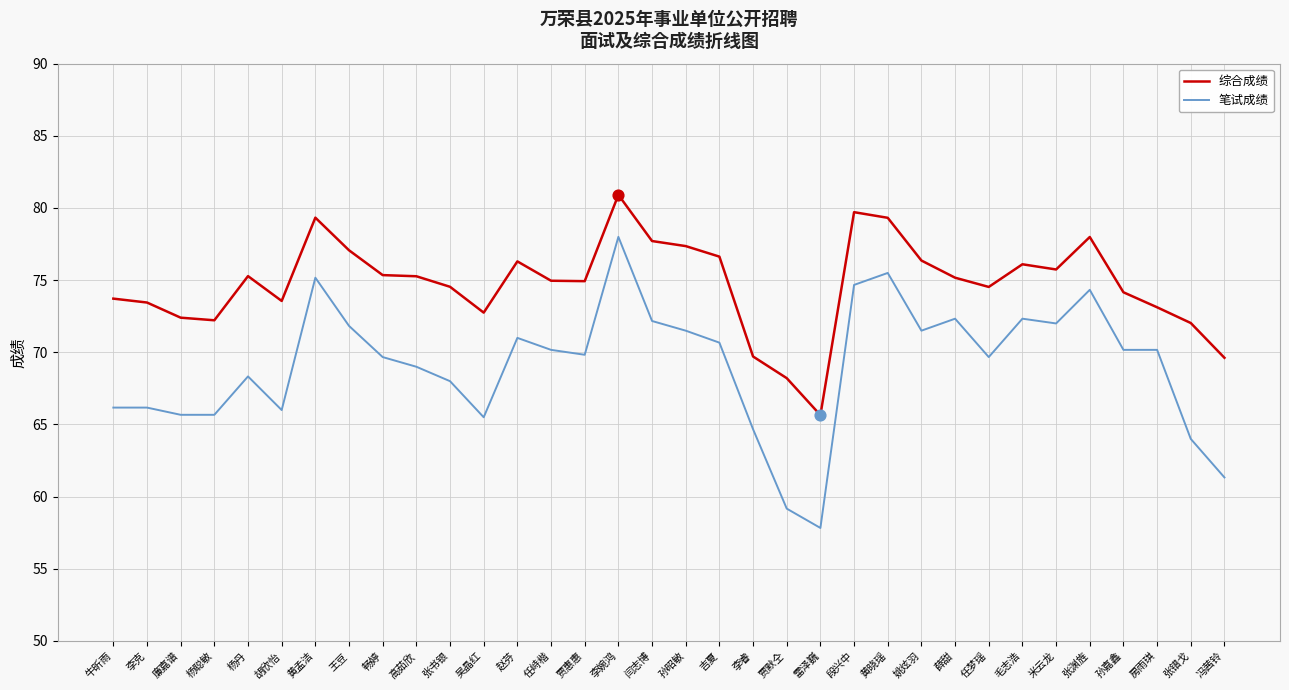

At which category is the sum across all series the highest?

李婉鸿